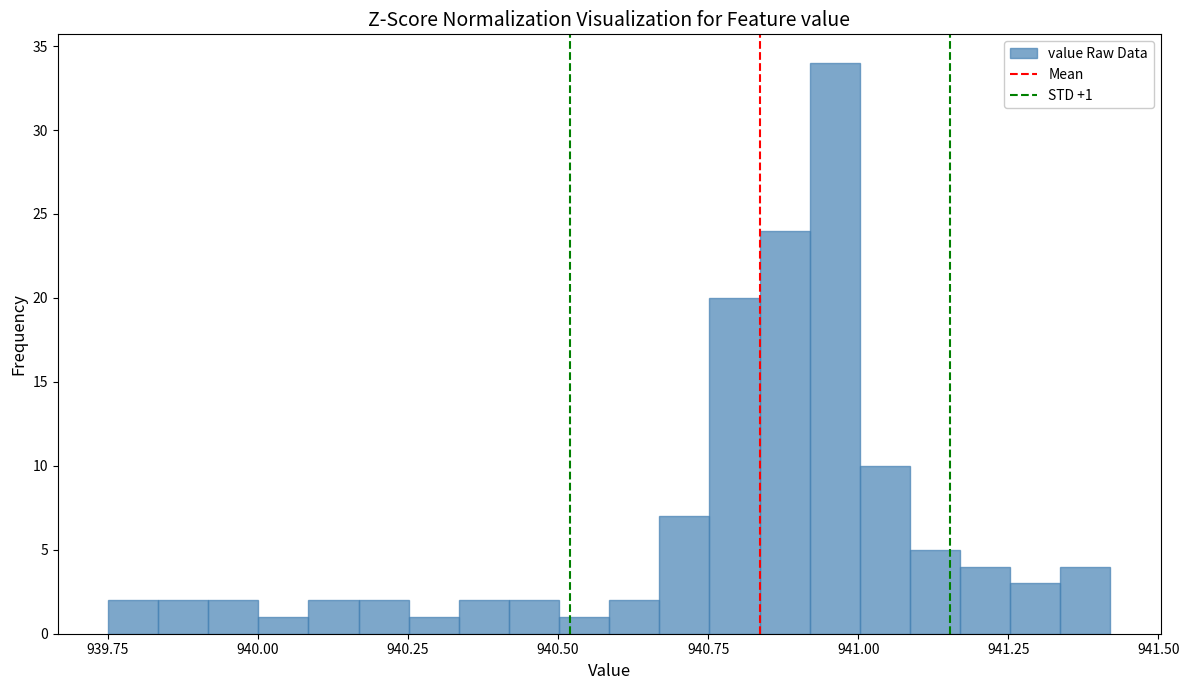

Read against the x-axis, roughly where is the centre of the tallest bar?

940.95